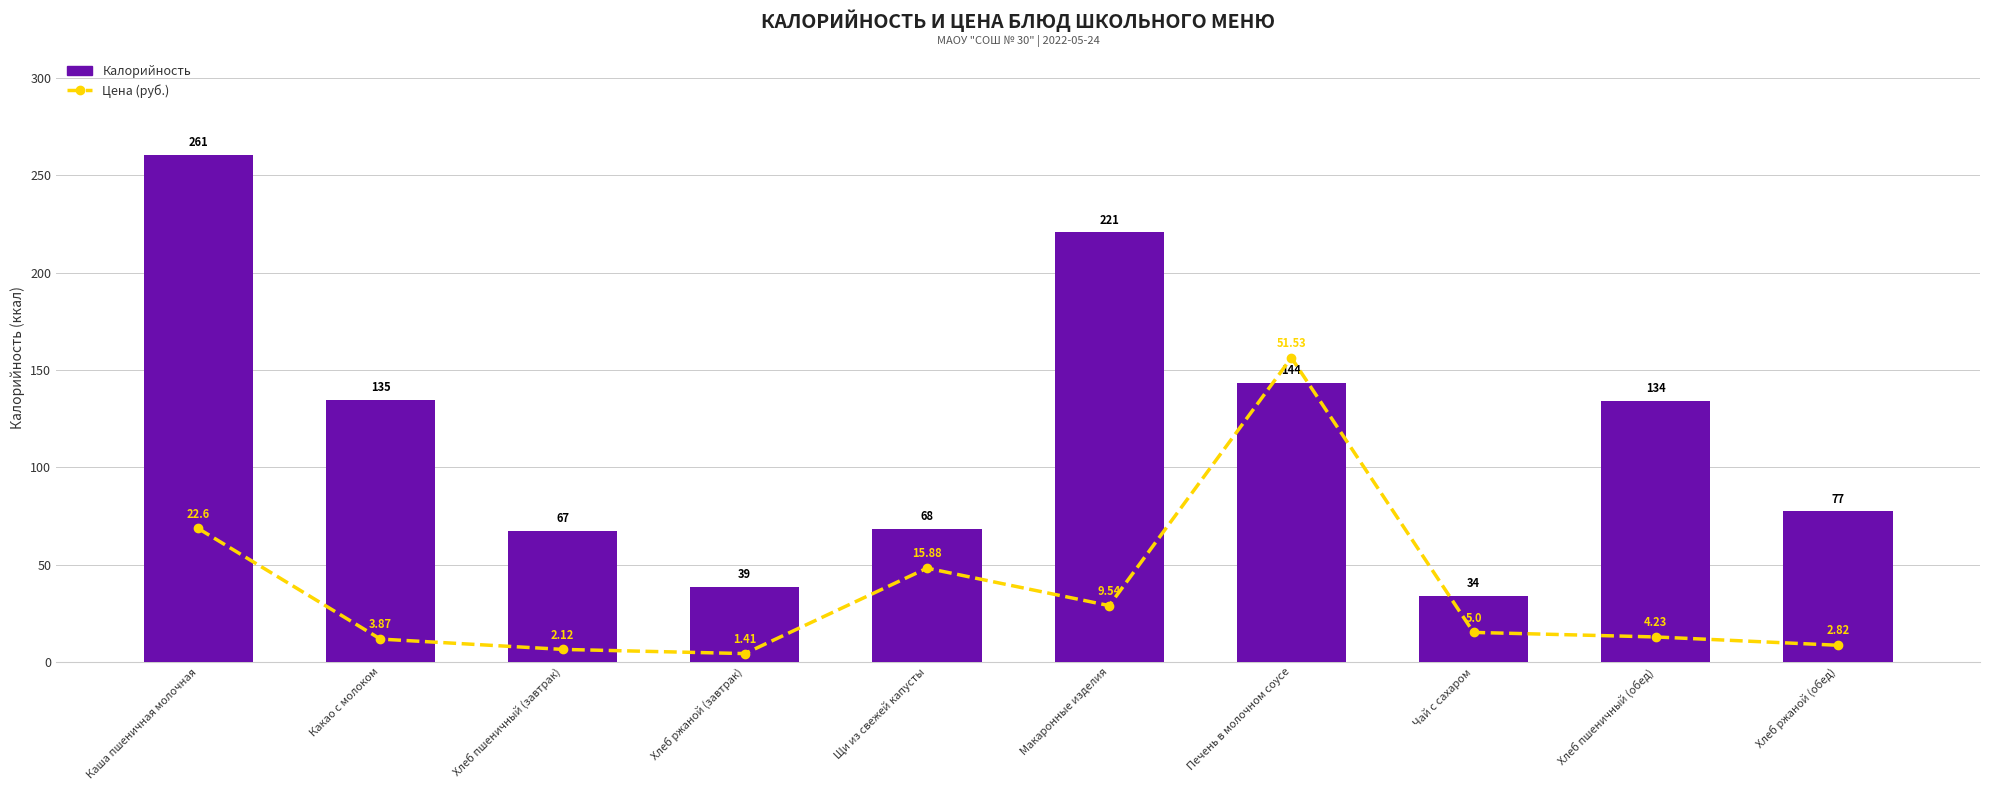

Reading left to right, list all the values displayed in this chart.

Цена (руб.): 68.6	11.7	6.4	4.3	48.2	28.9	156.3	15.2	12.8	8.6
Калорийность: 260.6	134.8	67.2	38.7	68.4	220.7	143.6	34.0	134.3	77.4